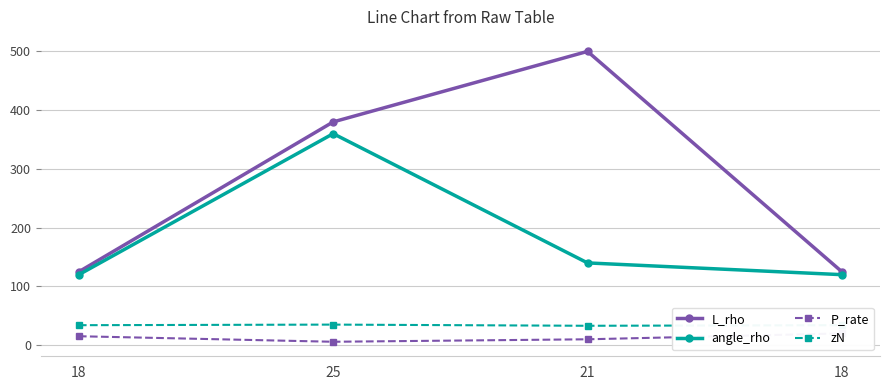

What is the label of the 2nd point from the left?

25